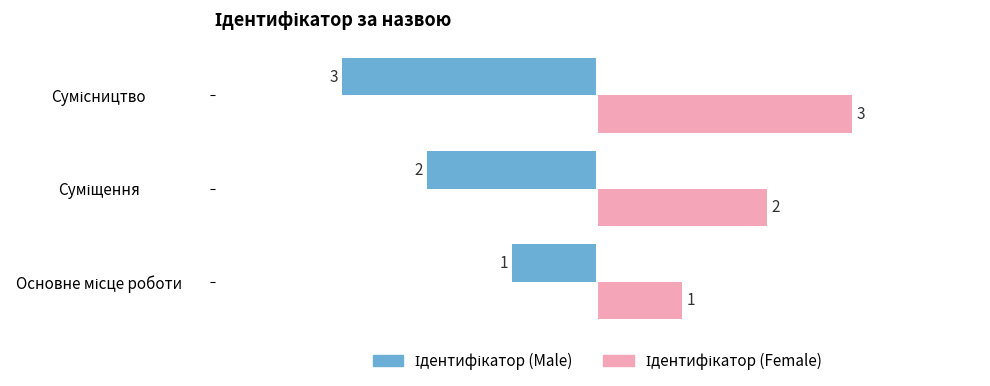

What is the smallest value displayed?

-3